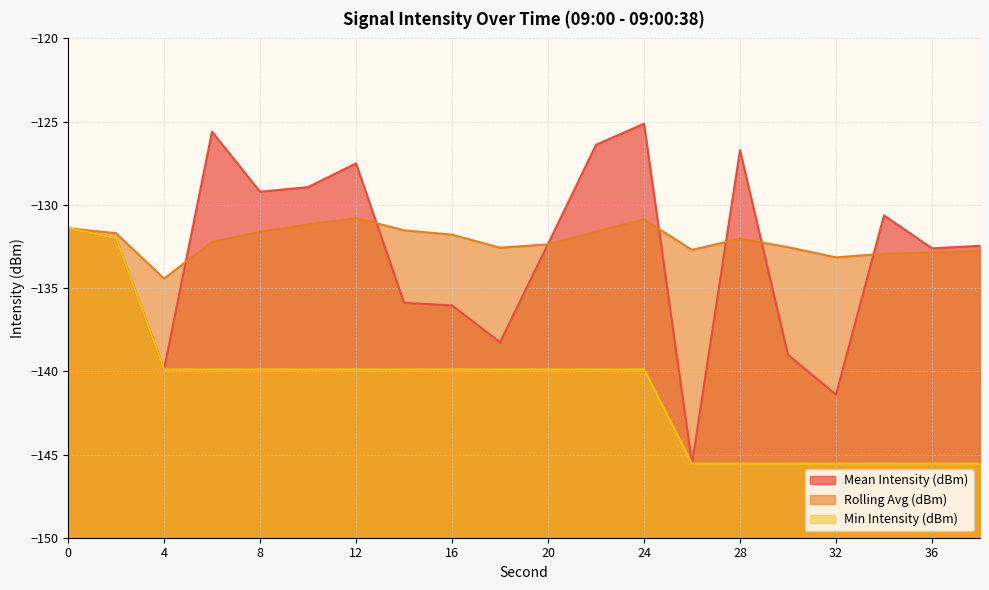

What is the value of the Min Intensity (dBm) point at the 11th from the left?

-139.9